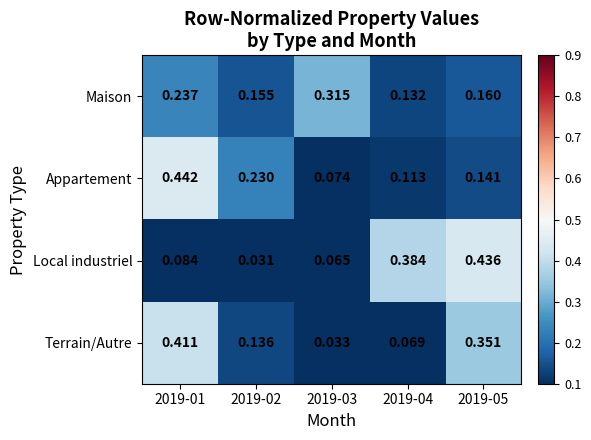

List the series in order of their peak value, lowest first.

Maison, Terrain/Autre, Local industriel, Appartement